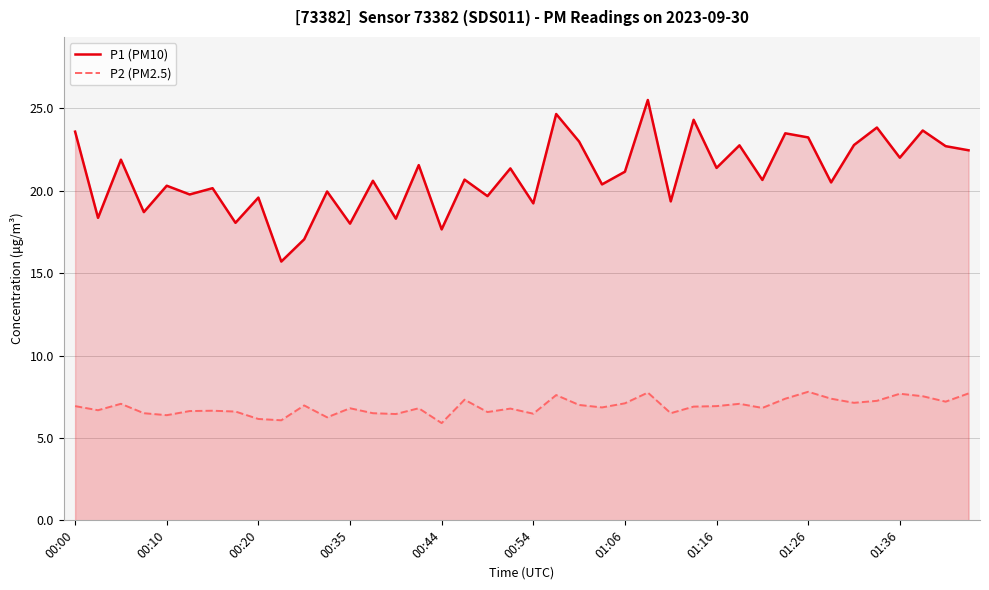

What is the average value of the P1 (PM10) series?

20.9